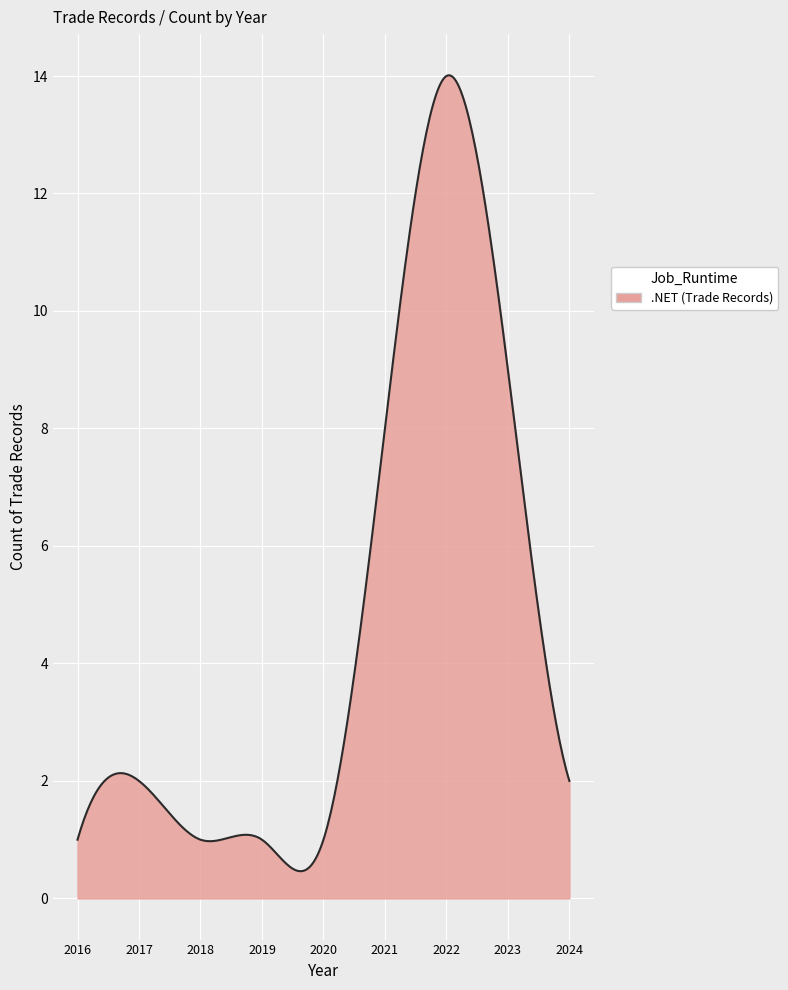

How many series are shown in this chart?

1